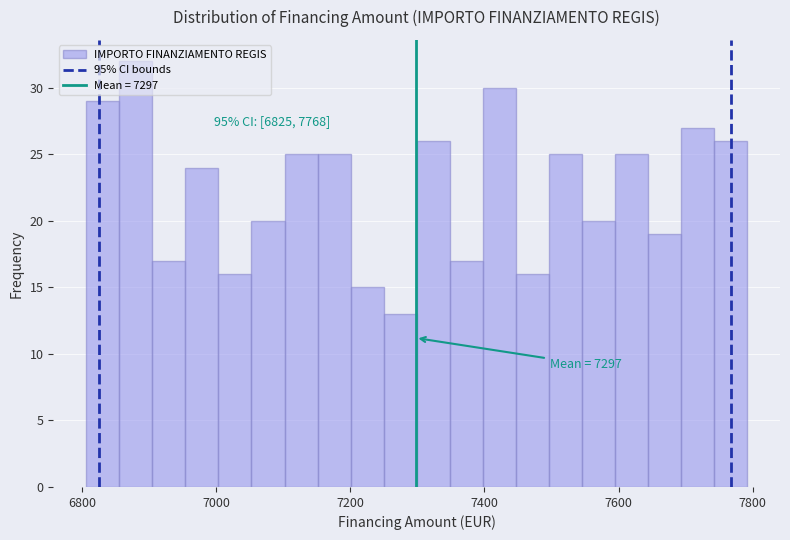

Around what value on the x-axis is the tallest bar? Give the approximate position of its centre, as read against the axis.

6880